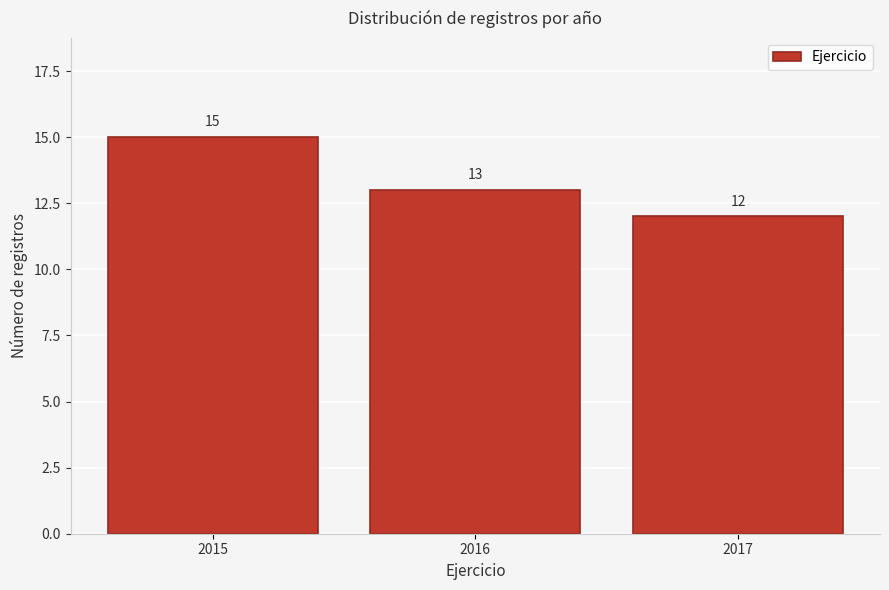

Reading left to right, list all the values displayed in this chart.

15	13	12